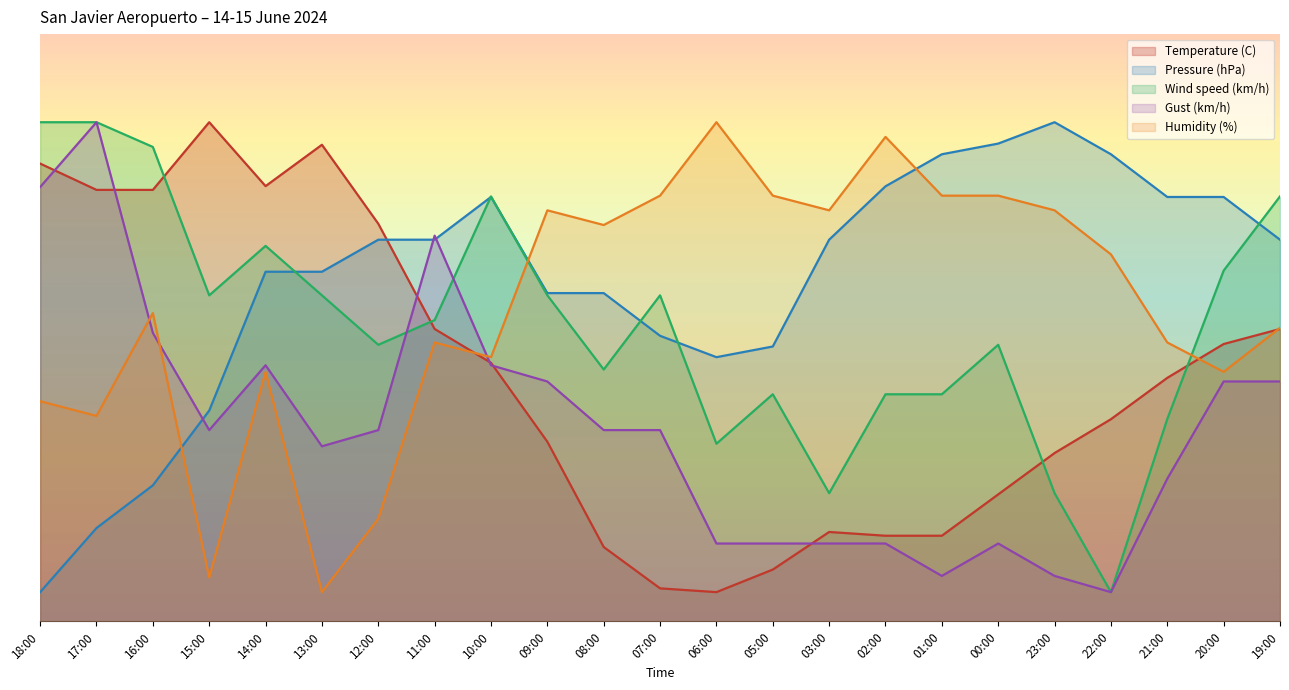

True or false: Gust (km/h) has a value of 4.4 at 03:00.

False